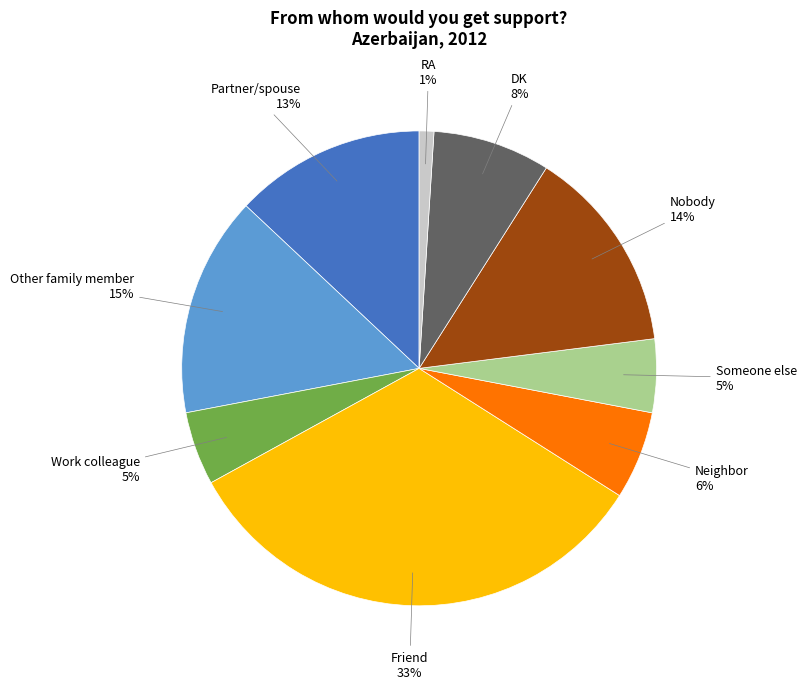

Count the number of slices in the pie.

9